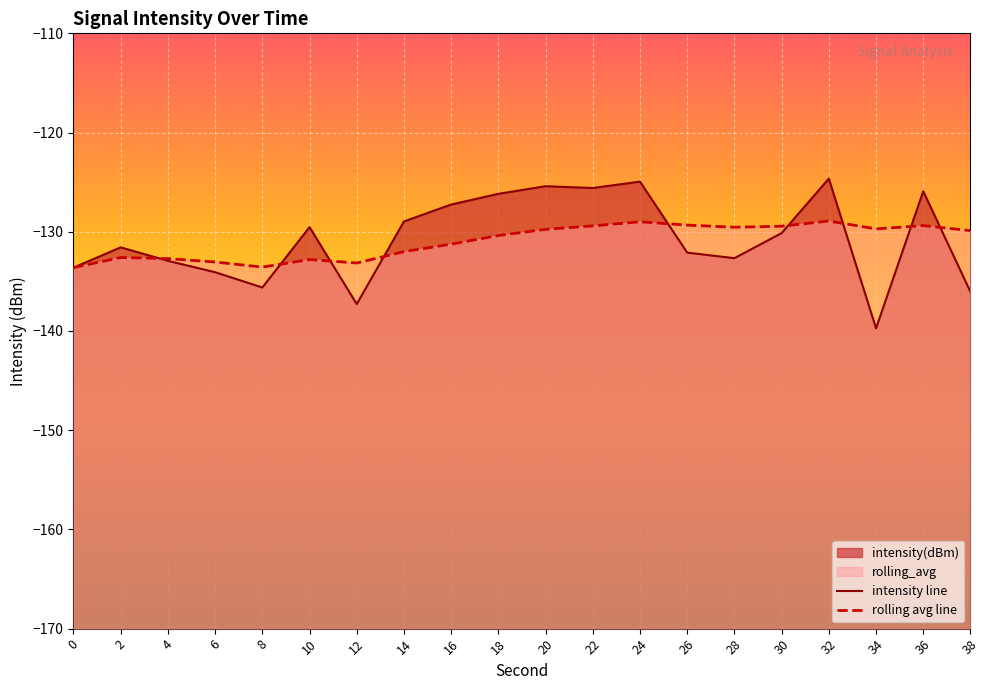

Is the value of intensity(dBm) at 22 greater than the value of rolling_avg at 28?

Yes